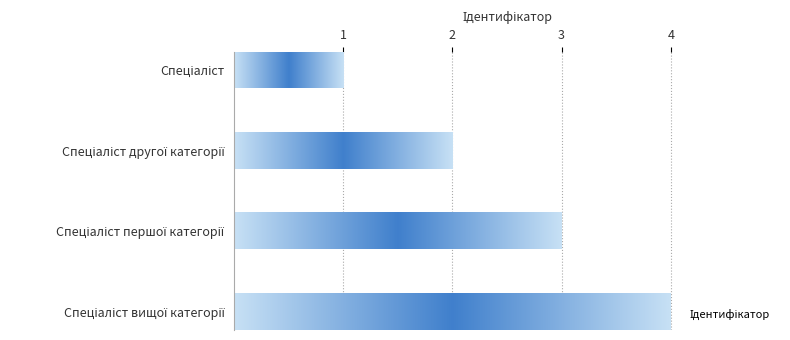

Are the bars horizontal?

Yes